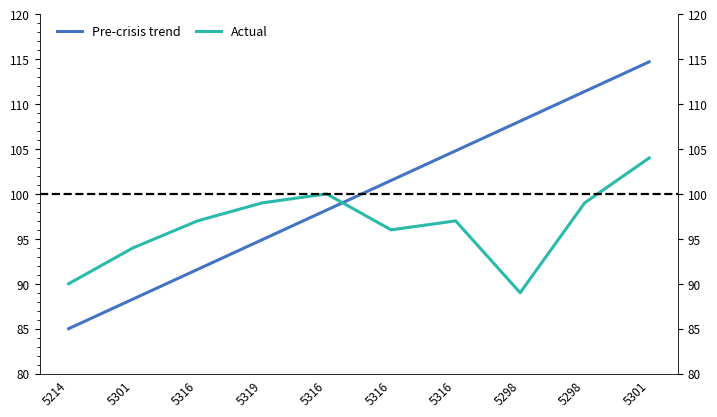

Where do Actual and Pre-crisis trend first cross each other?

5316 and 5316